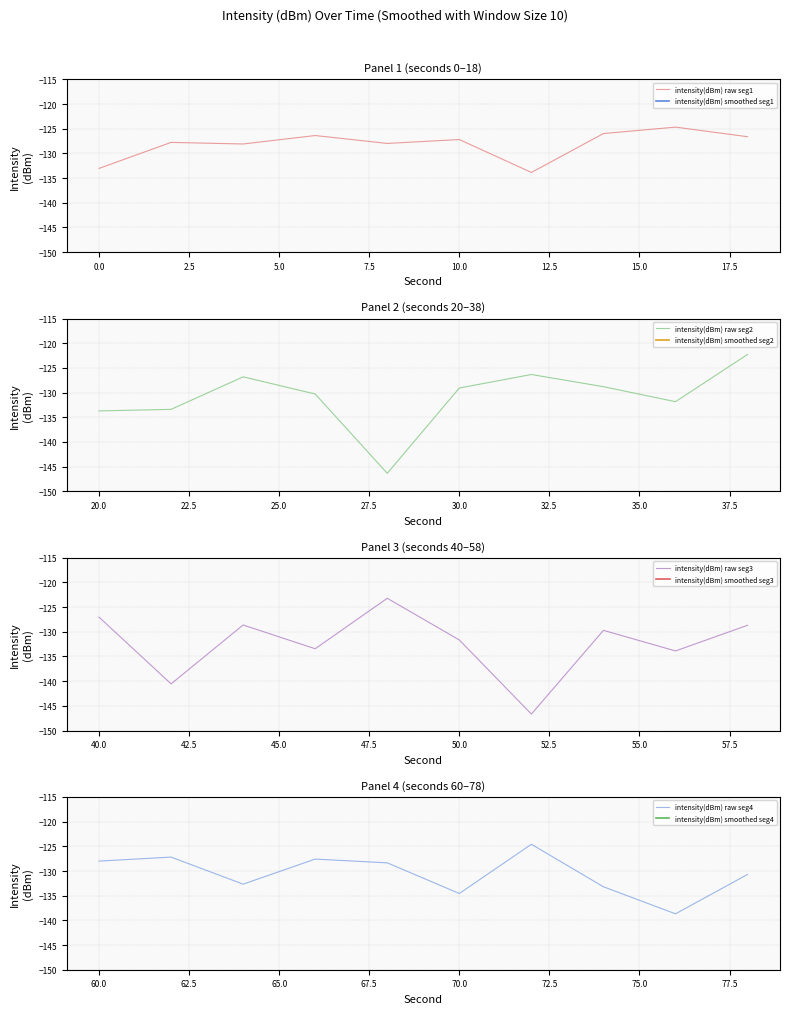

True or false: intensity(dBm) raw seg2 has a value of -189.4 at 0.0.

False